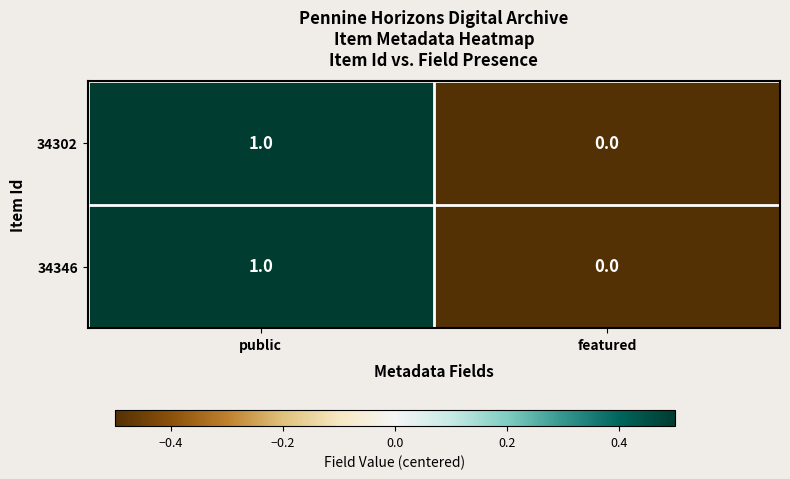

What is the maximum value shown in the chart?

1